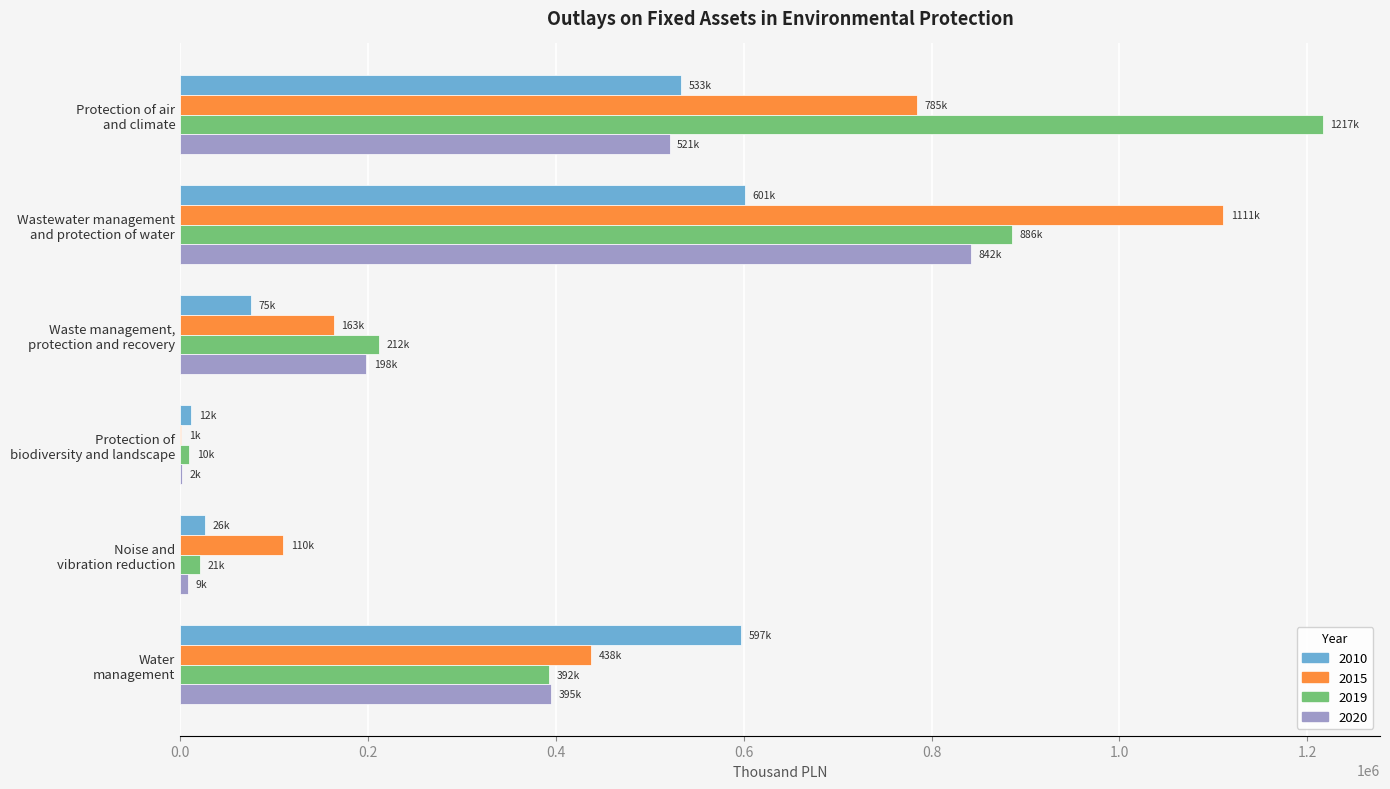

What is the highest value of the 2020 series?

842098.9